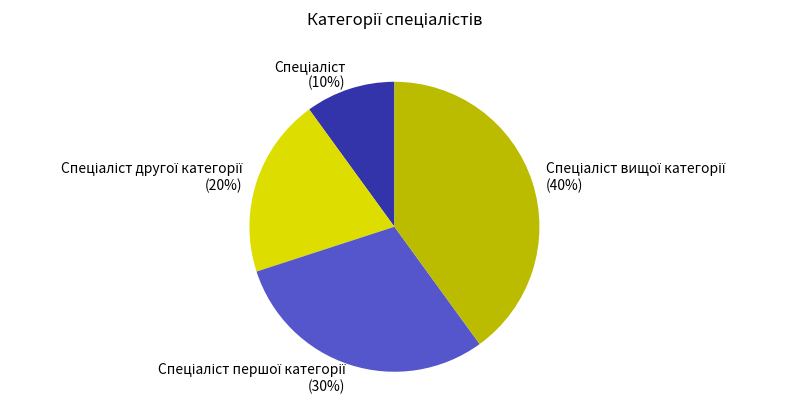

To the nearest percent, what is the difference between the largest and smallest slice percentages?

30%